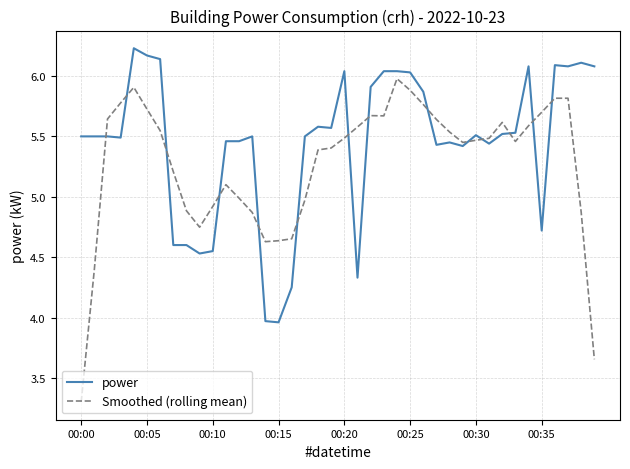

Which series has the largest total across all categories?

power